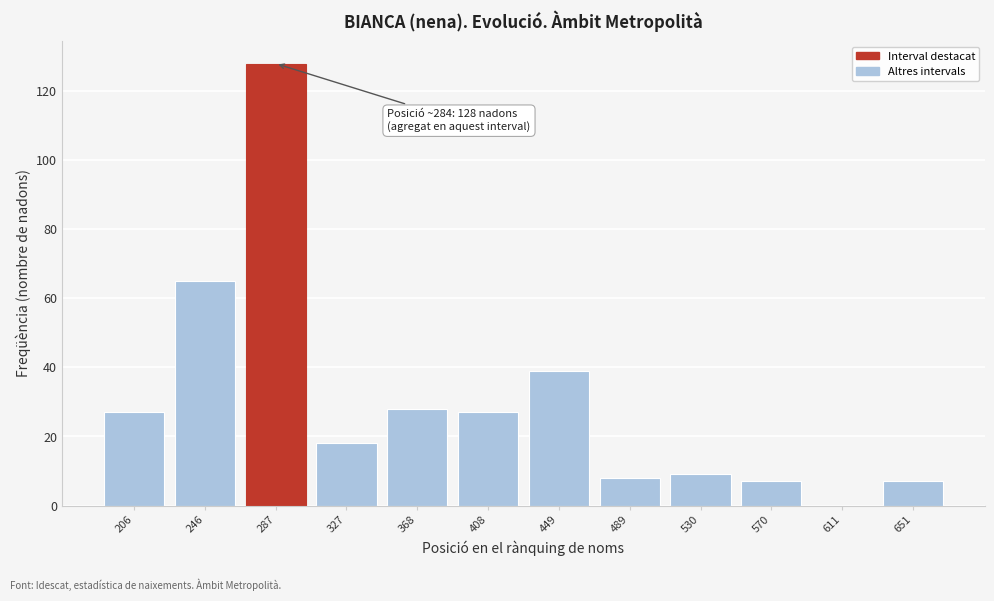

Reading left to right, what are all the values shown in this chart?

206=27	246=65	287=128	327=18	368=28	408=27	449=39	489=8	530=9	570=7	611=0	651=7